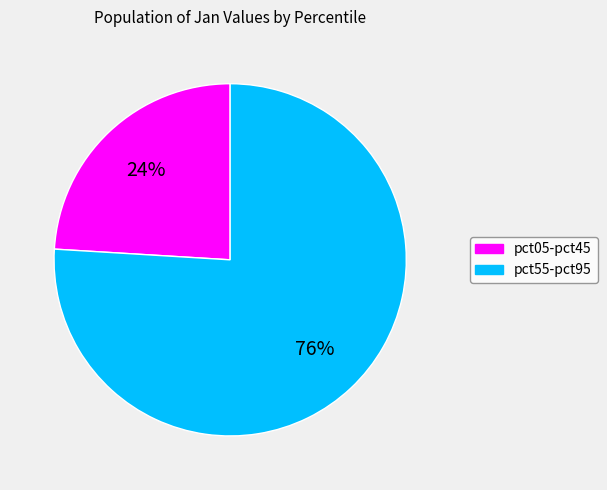

To the nearest percent, what is the difference between the largest and smallest slice percentages?

52%